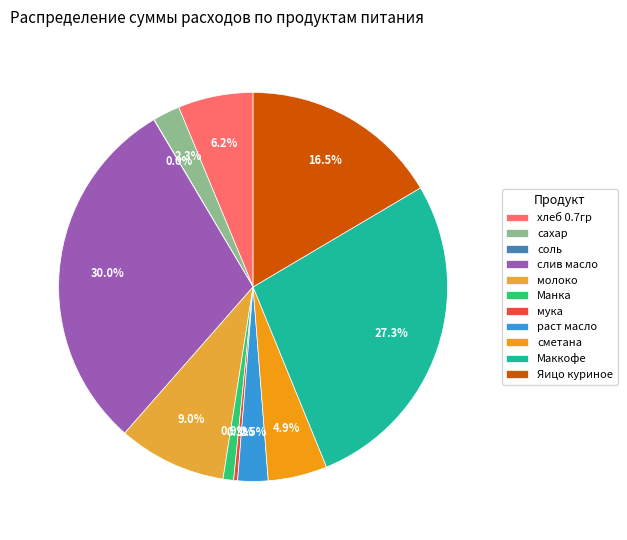

Is молоко the majority of the pie?

No